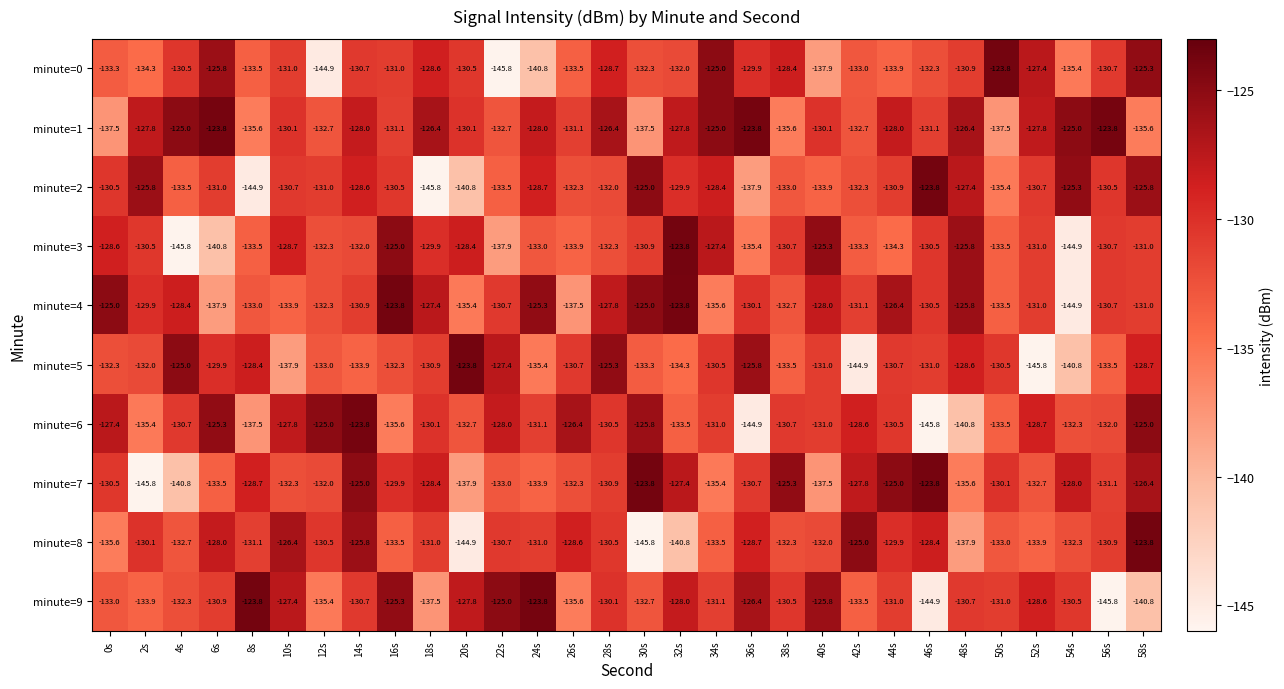

Which category has the highest value in the minute=5 series?

20s